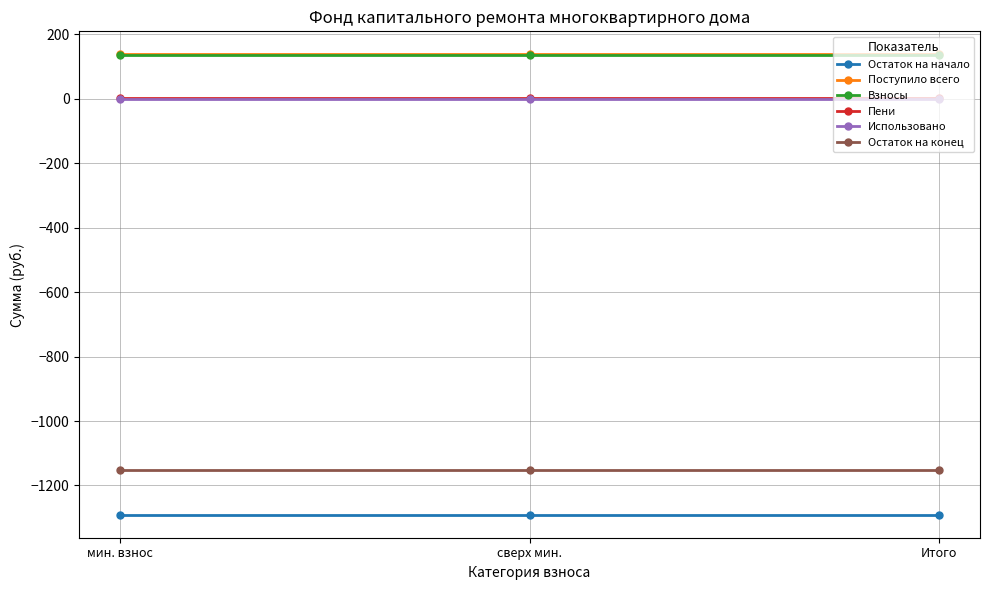

Is the value of Пени at Итого greater than the value of Поступило всего at мин. взнос?

No